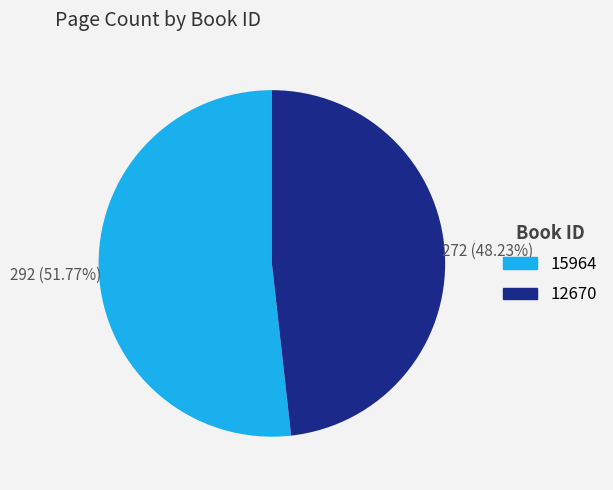

To the nearest percent, what portion does 15964 represent?

52%